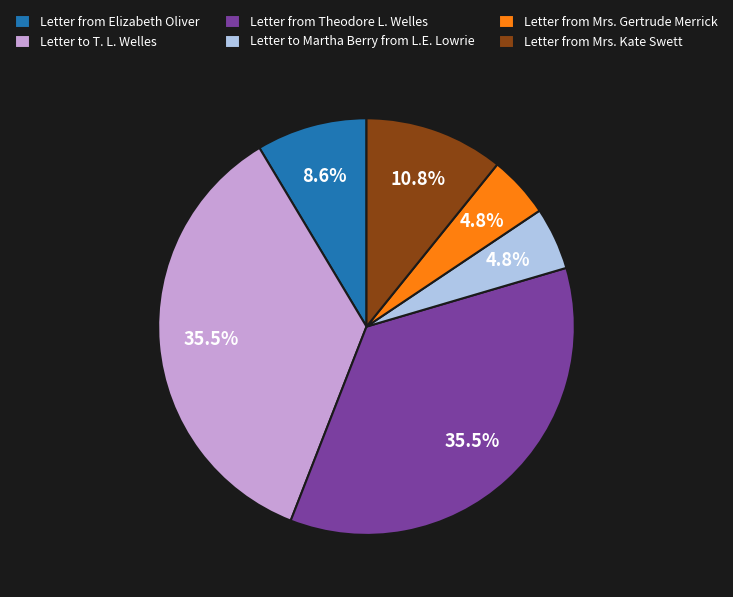

To the nearest percent, what is the average slice percentage?

17%